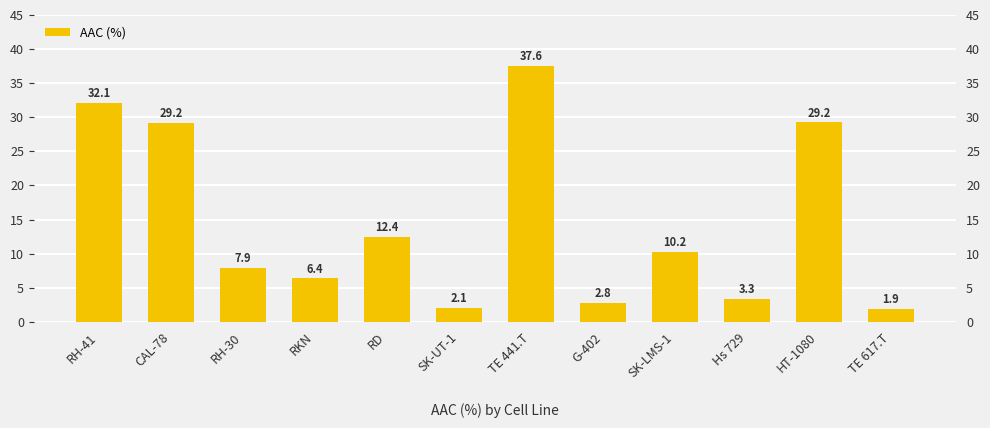

List the labels in order of value, smallest first.

TE 617.T, SK-UT-1, G-402, Hs 729, RKN, RH-30, SK-LMS-1, RD, CAL-78, HT-1080, RH-41, TE 441.T